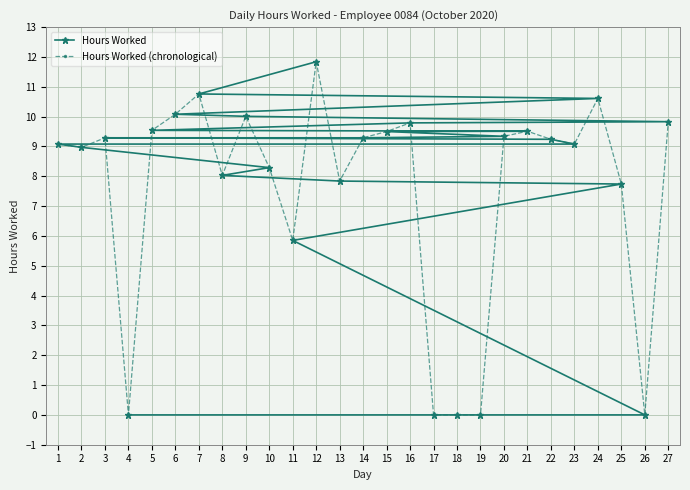

Which series has the largest total across all categories?

Hours Worked